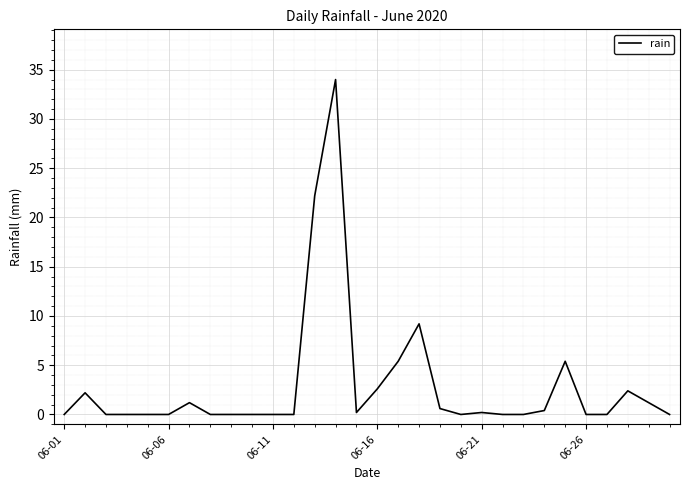

What is the difference between the maximum and minimum values?

34.0